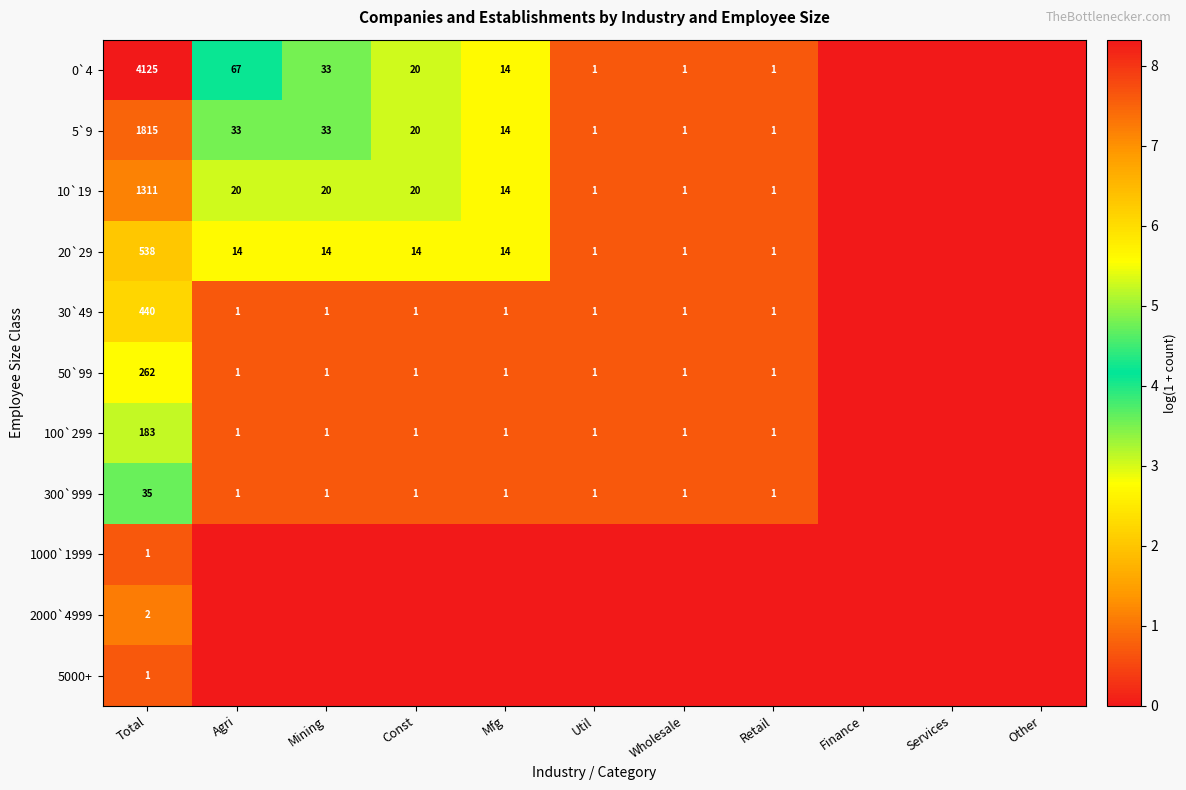

Is the value of 0`4 at Mfg greater than the value of 20`29 at Retail?

Yes